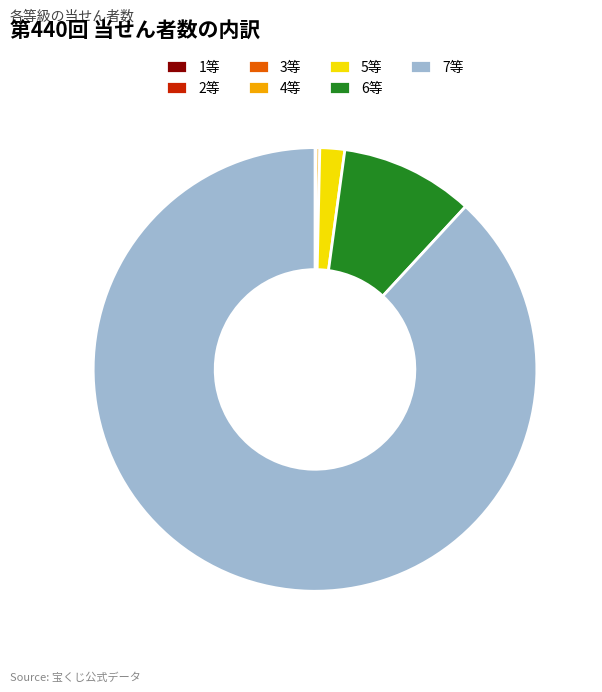

True or false: 6等 accounts for 10% of the total.

True